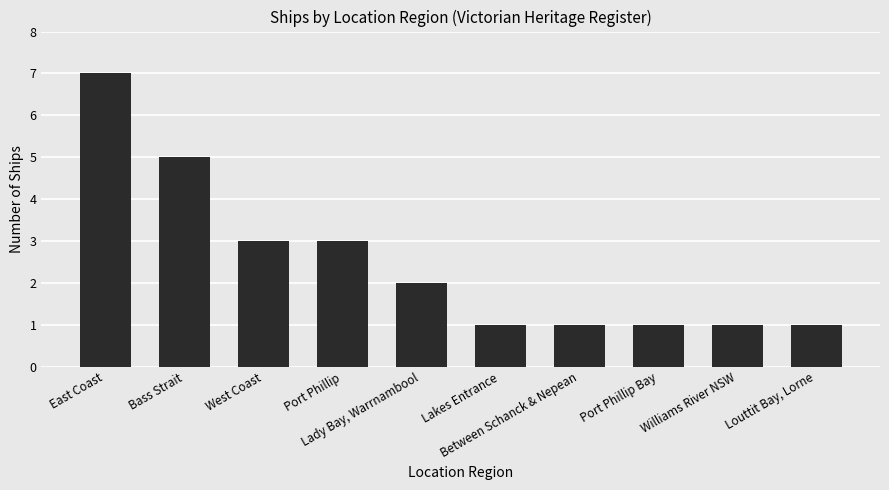

What is the difference between the second highest and second lowest values?

4